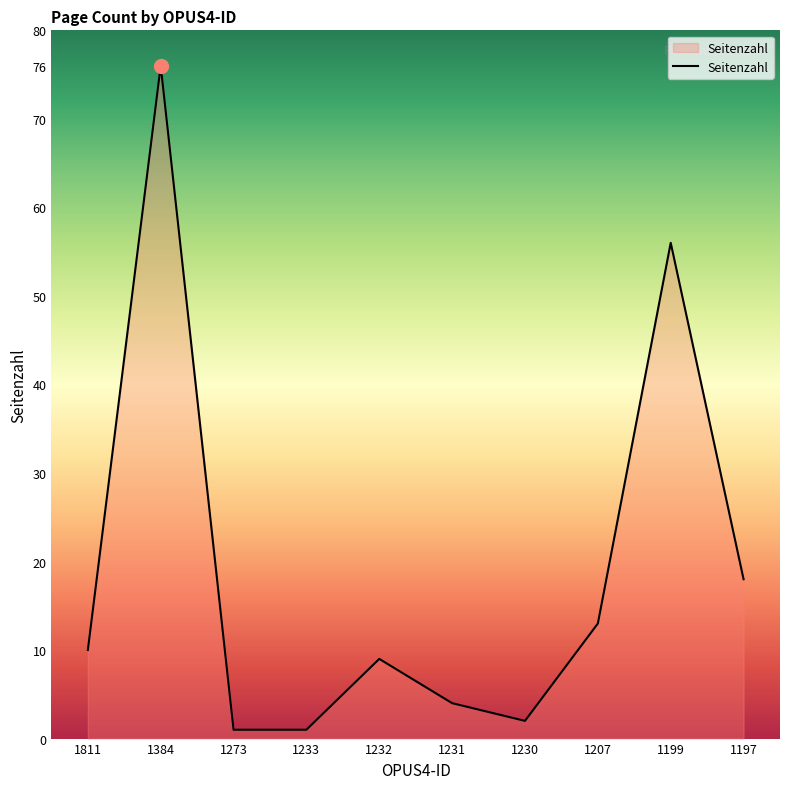

What is the ratio of the value at 1197 to the value at 1230?

9.0